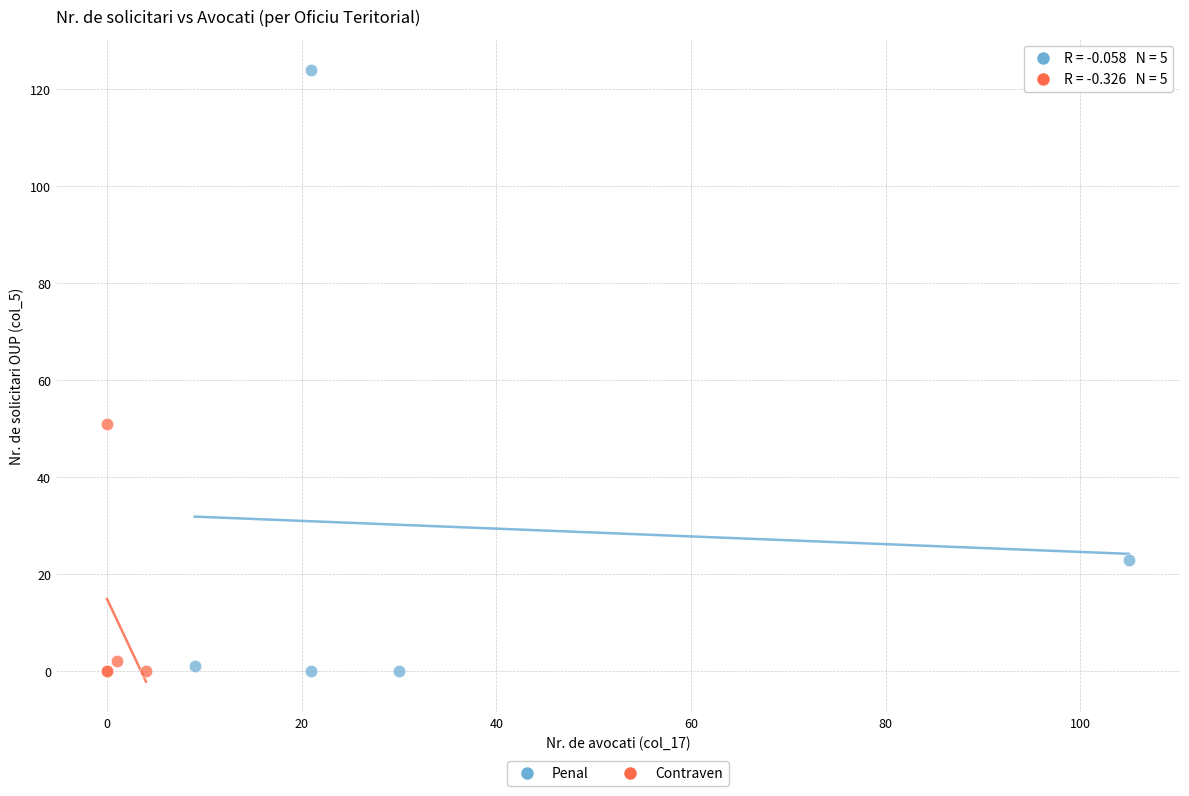

Which series has the widest spread of Y values?

Penal